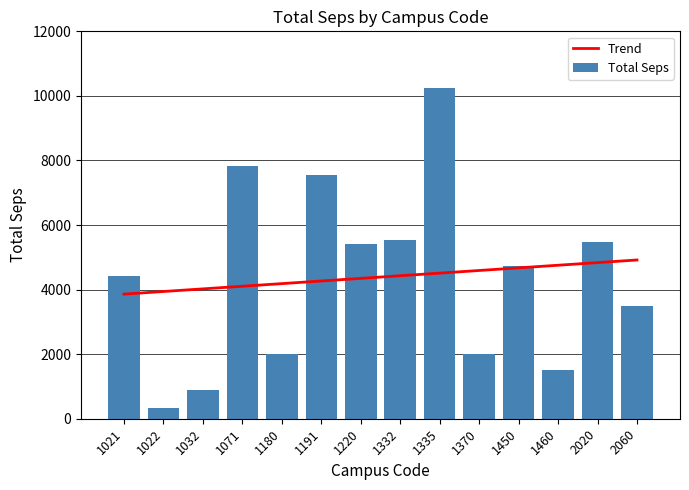

At how many categories does at least one series exceed 1484?

14